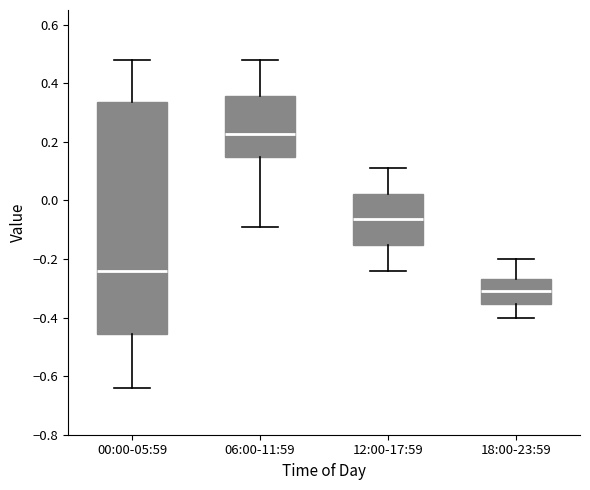

Reading left to right, read every box against the y-axis: the position of its median line, the range the box covers, and the ends of its whiskers. The values are not printed on the chart, so give them approximately, as read against the axis.

00:00-05:59: median -0.24, box -0.46 to 0.34, whiskers -0.64 to 0.48
06:00-11:59: median 0.22, box 0.14 to 0.36, whiskers -0.08 to 0.48
12:00-17:59: median -0.06, box -0.16 to 0.02, whiskers -0.24 to 0.12
18:00-23:59: median -0.30, box -0.36 to -0.26, whiskers -0.40 to -0.20